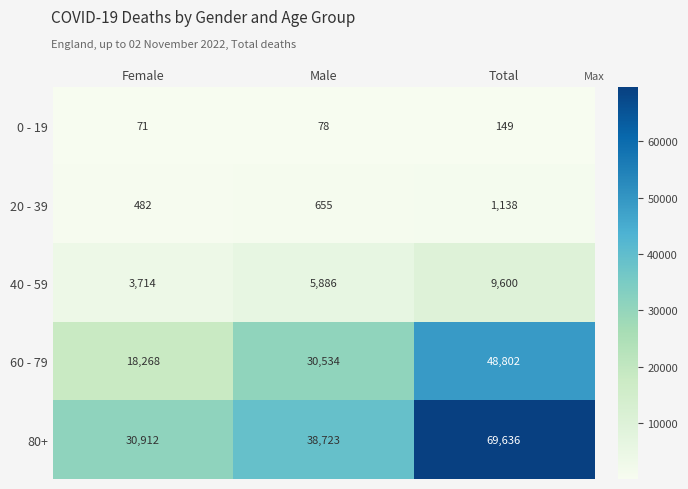

What is the difference between the highest and lowest values at Total?

69487